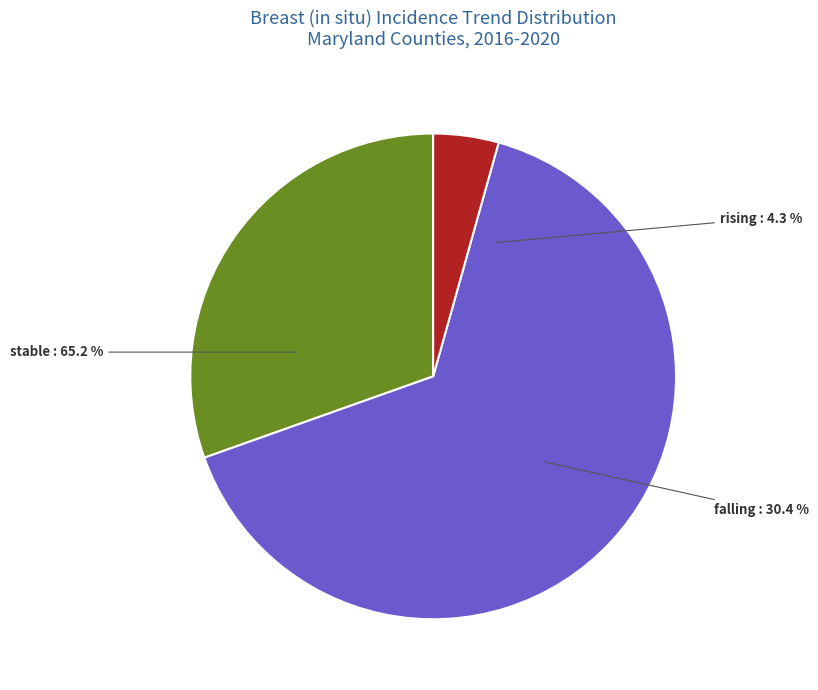

What is the largest slice in the pie chart?

stable